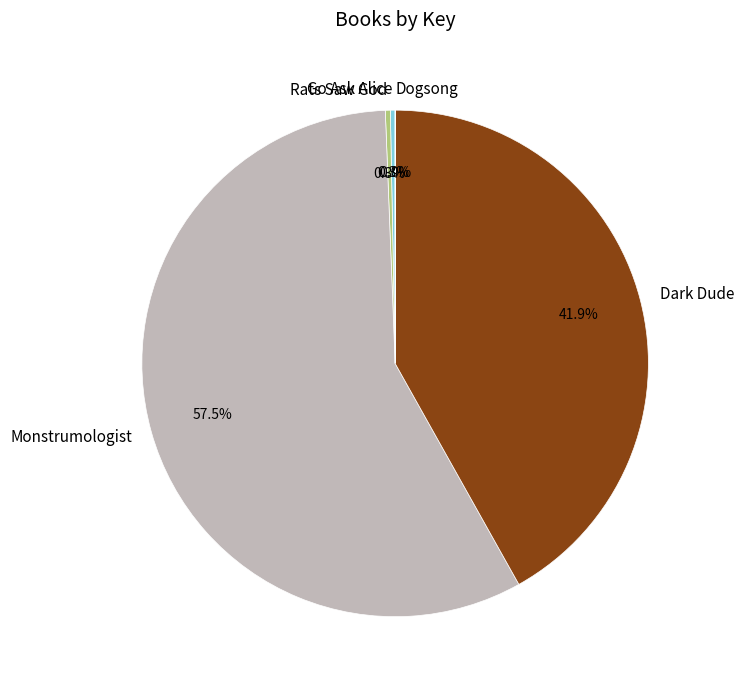

What is the largest slice in the pie chart?

Monstrumologist